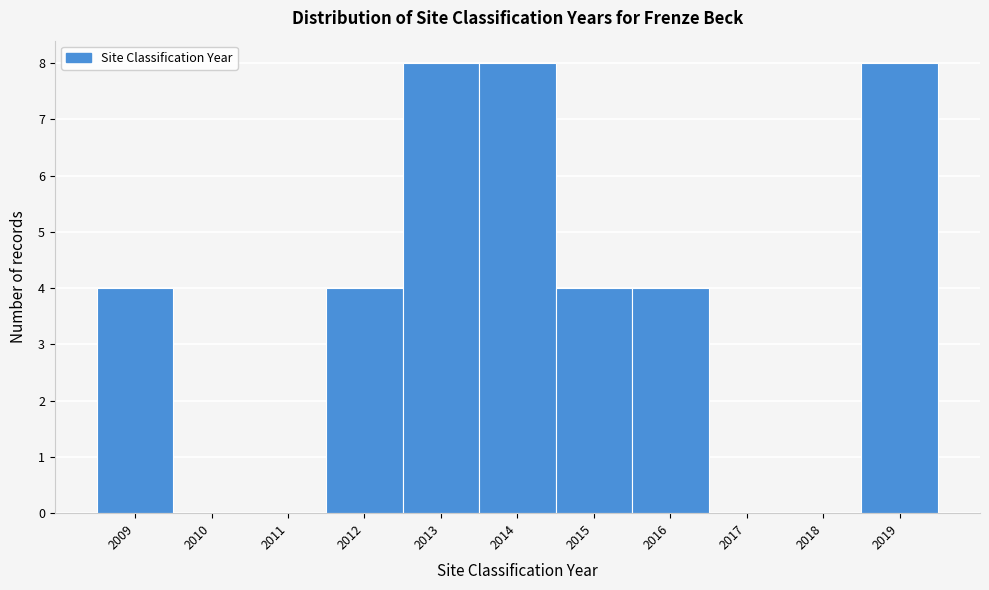

Reading left to right, what are all the values shown in this chart?

2009=4	2010=0	2011=0	2012=4	2013=8	2014=8	2015=4	2016=4	2017=0	2018=0	2019=8